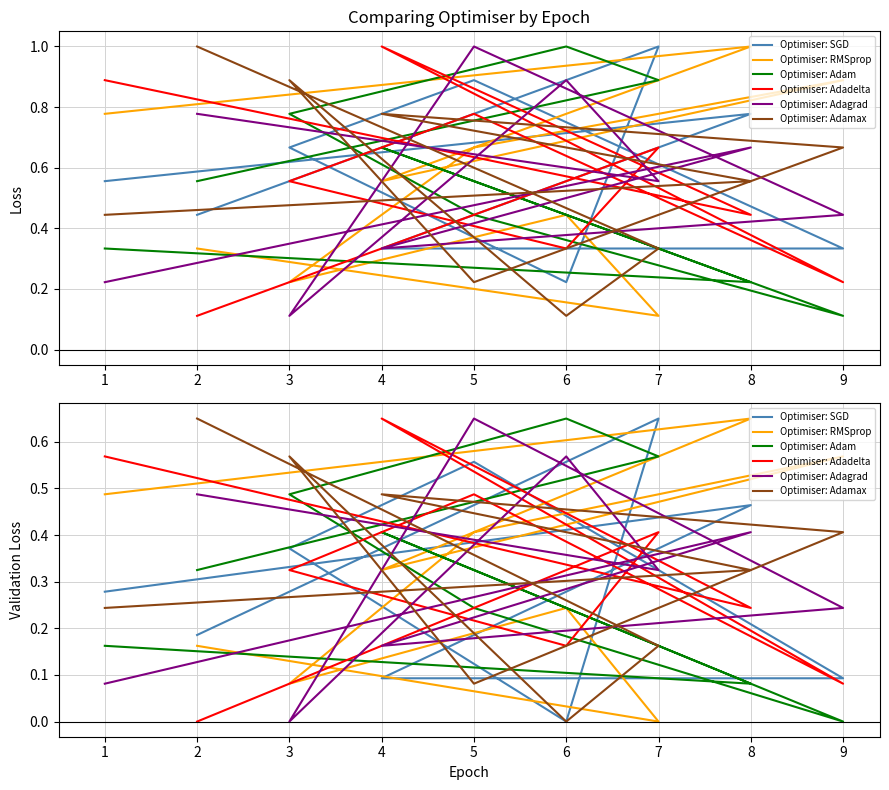

At how many categories does at least one series exceed 0?

9